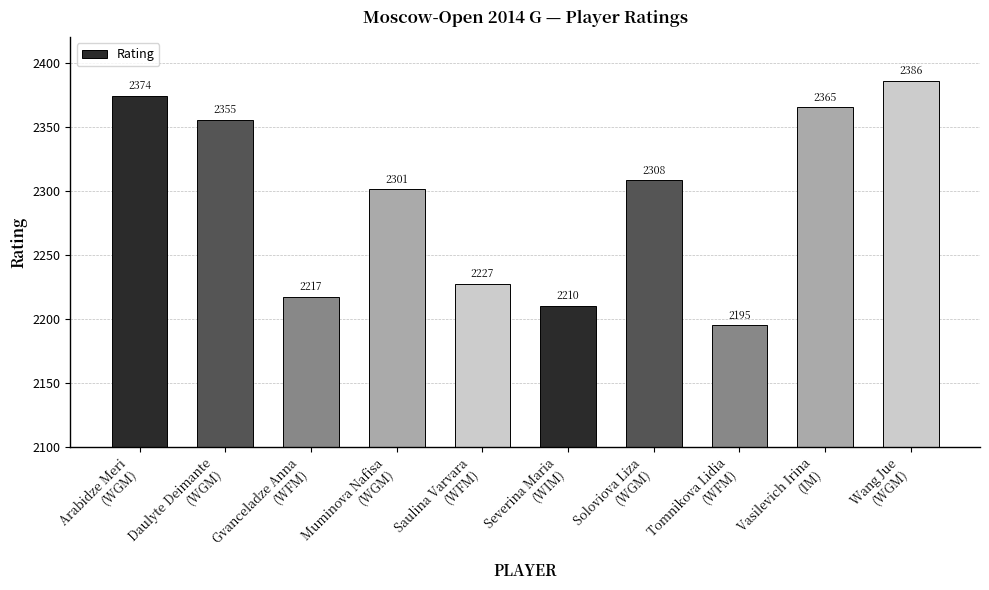

Reading left to right, extract all data points from this chart.

Arabidze Meri
(WGM)=2374	Daulyte Deimante
(WGM)=2355	Gvanceladze Anna
(WFM)=2217	Muminova Nafisa
(WGM)=2301	Saulina Varvara
(WFM)=2227	Severina Maria
(WIM)=2210	Soloviova Liza
(WGM)=2308	Tomnikova Lidia
(WFM)=2195	Vasilevich Irina
(IM)=2365	Wang Jue
(WGM)=2386